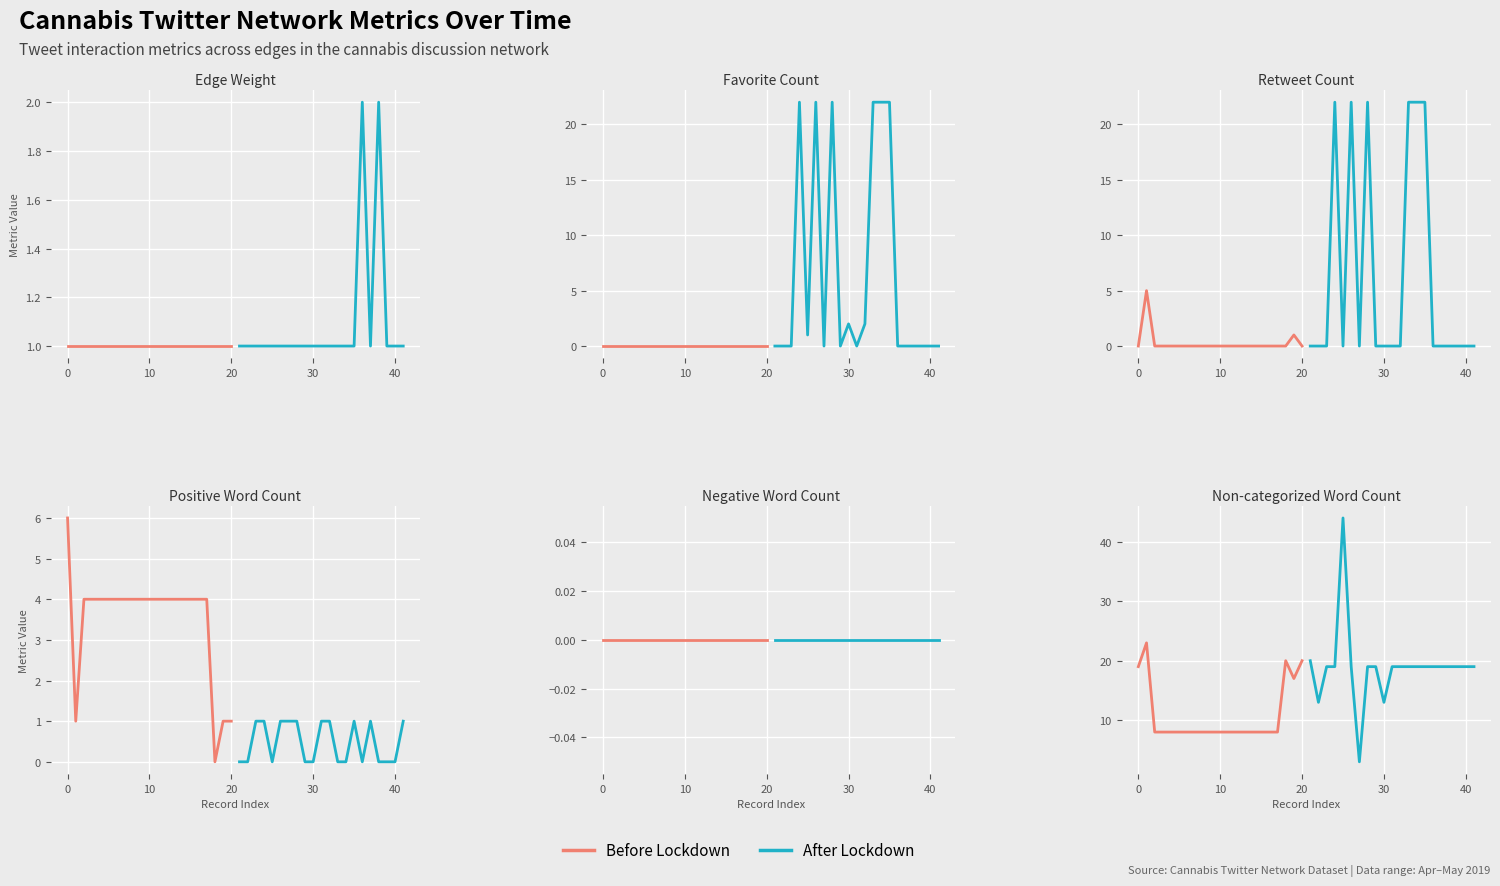

How many data points does each series have?

21